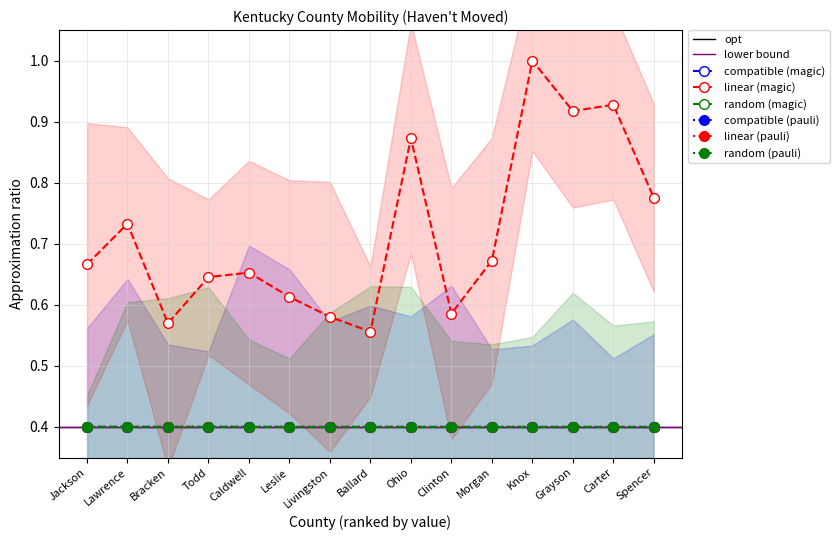

List the labels in order of compatible (pauli) value, smallest first.

Spencer, Carter, Knox, Grayson, Morgan, Clinton, Ohio, Ballard, Livingston, Caldwell, Leslie, Todd, Bracken, Lawrence, Jackson